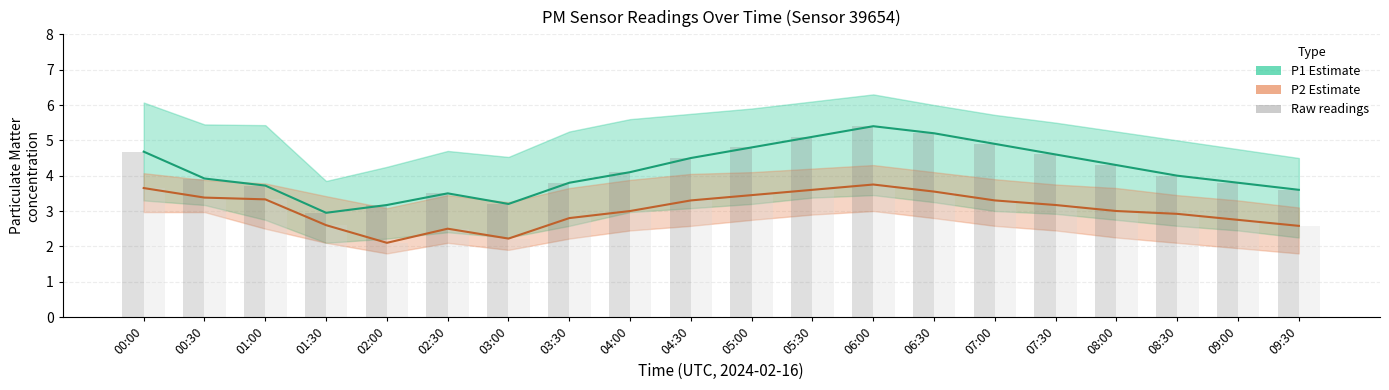

How many data points does each series have?

20